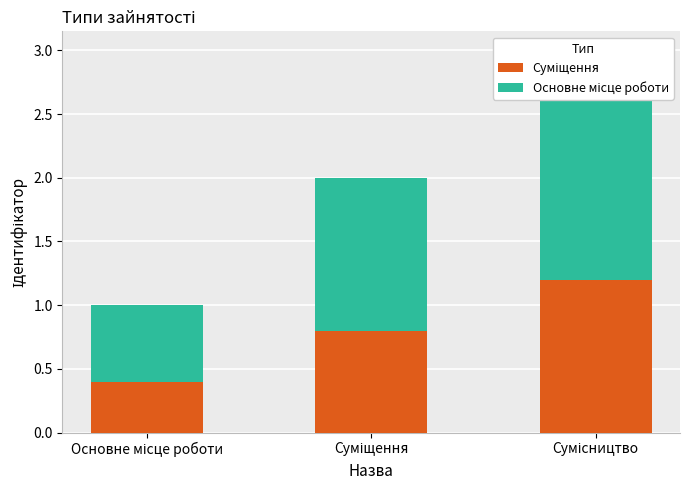

What is the label of the 1st bar from the left?

Основне місце роботи